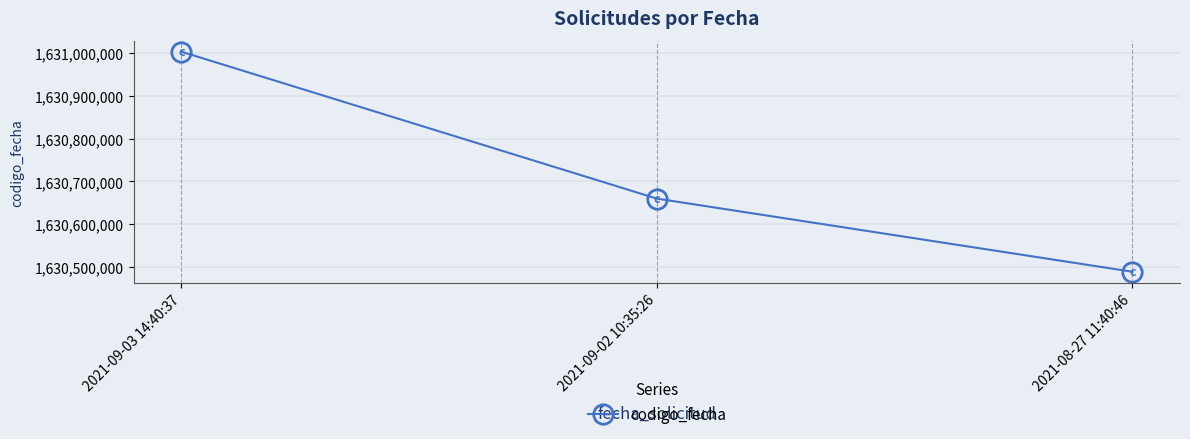

What is the difference between the second highest and minimum values?

170761